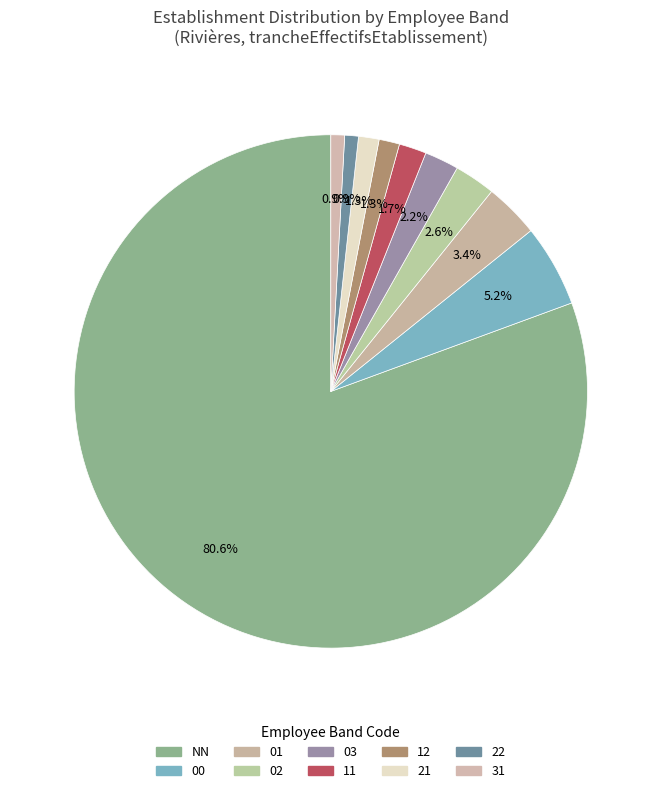

Is there any slice that represents more than half of the pie?

Yes